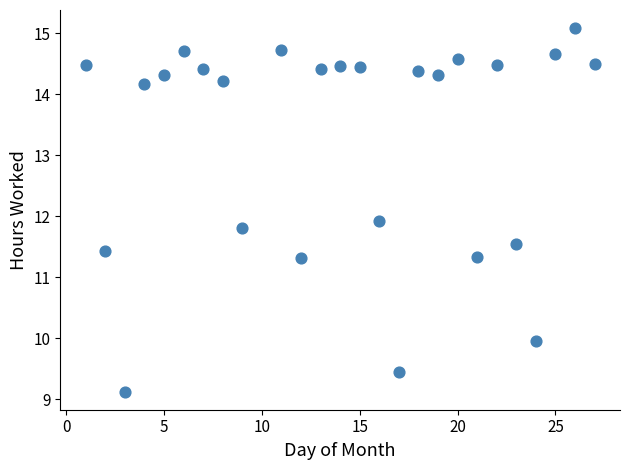

What Y value in the scatter plot is closest to 12?

11.9